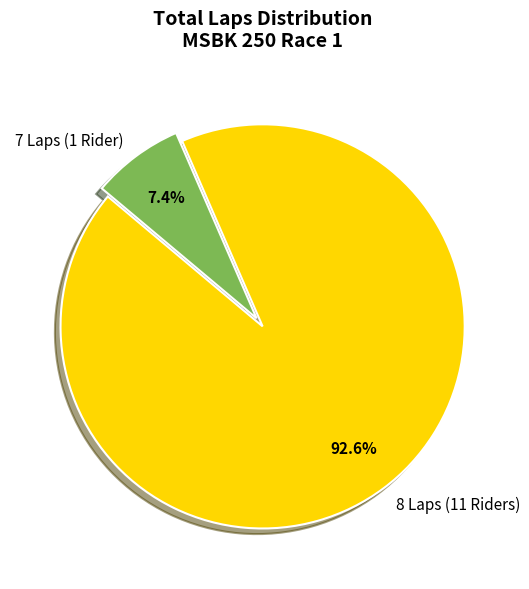

What portion of the pie excludes 7 Laps (1 Rider)?

92.6%